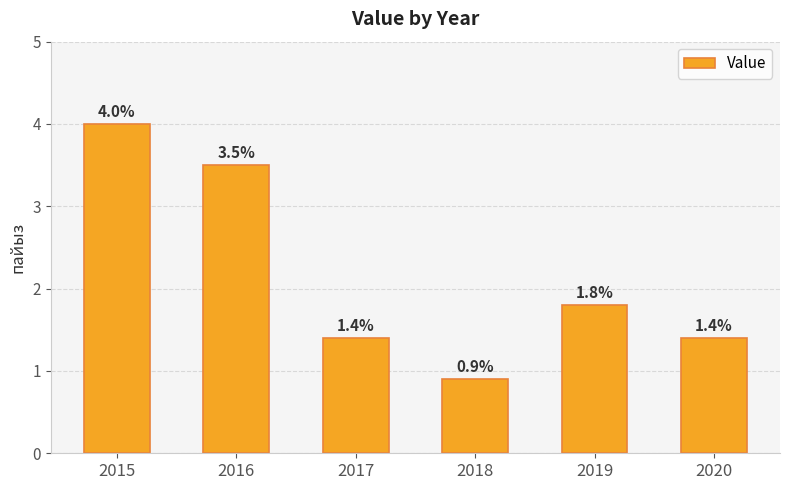

How many data points does each series have?

6